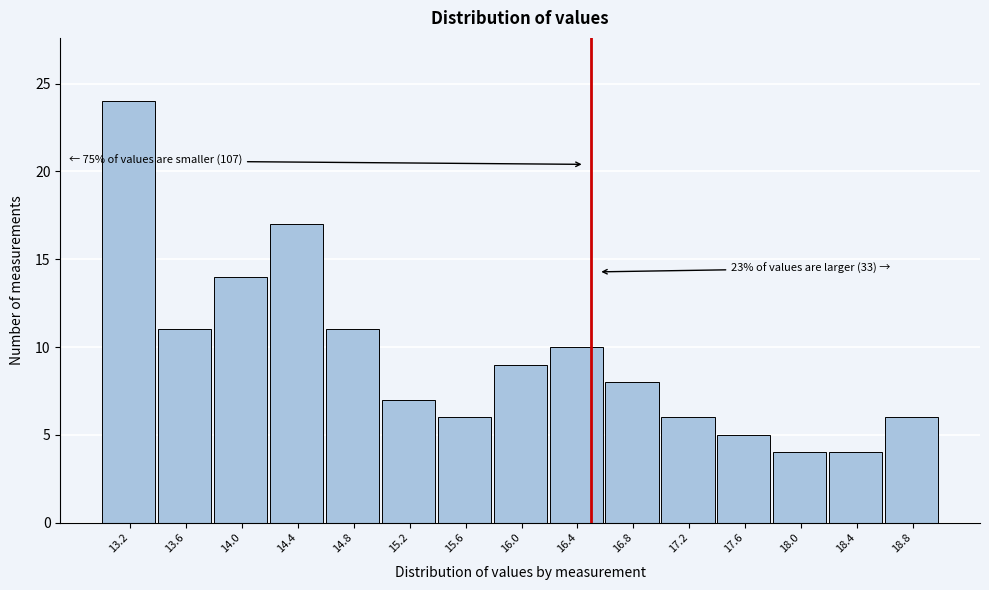

Over which range of the x-axis is the bar tallest?

13.0 to 13.4